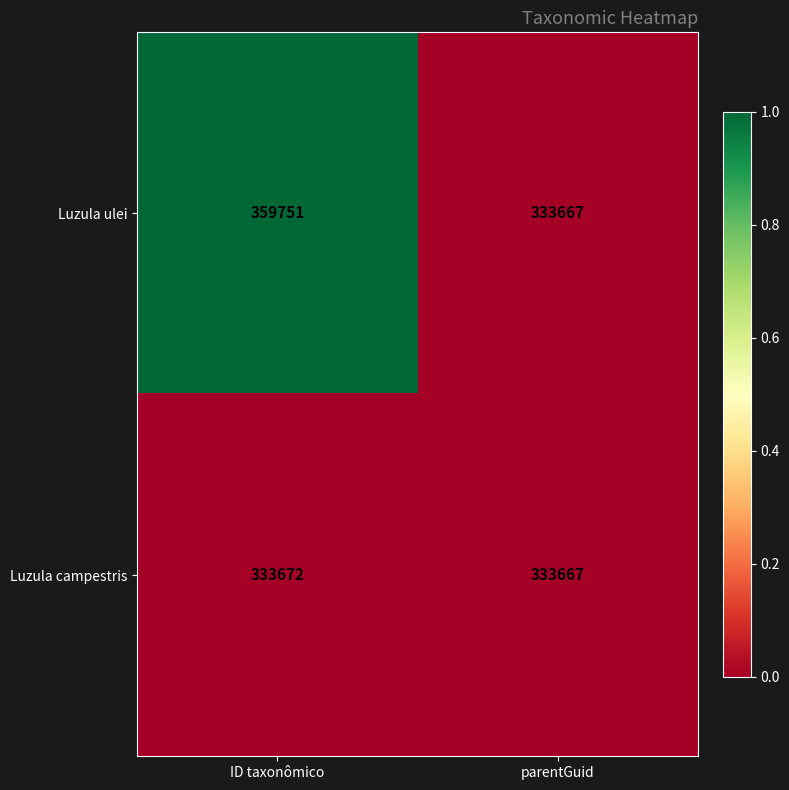

At which category does the chart reach its peak across all series?

ID taxonômico